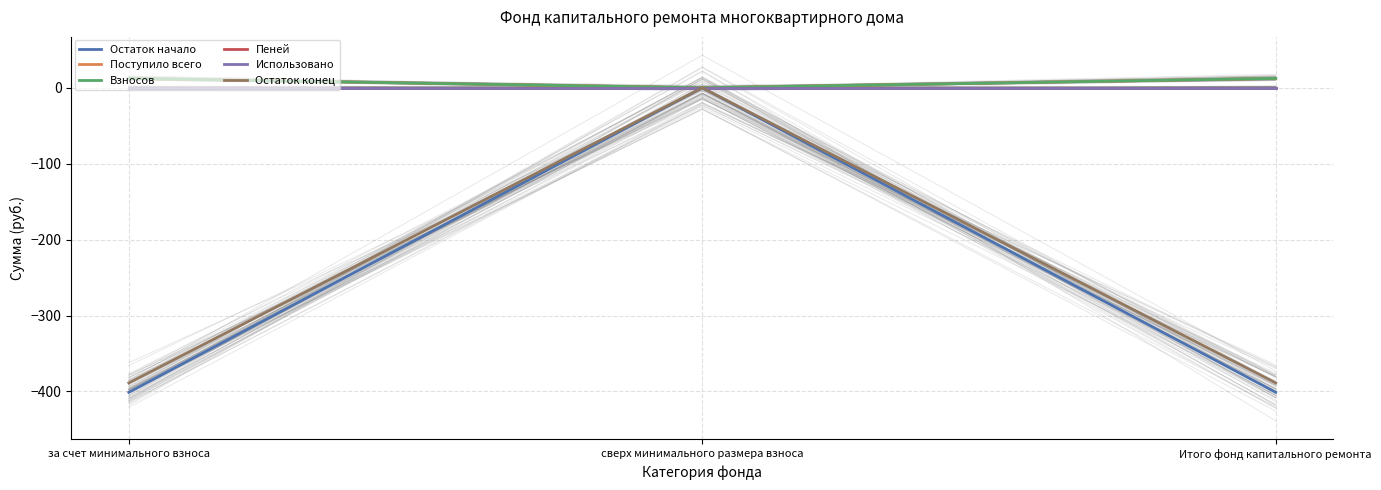

Does the chart display data point markers on the line(s)?

No